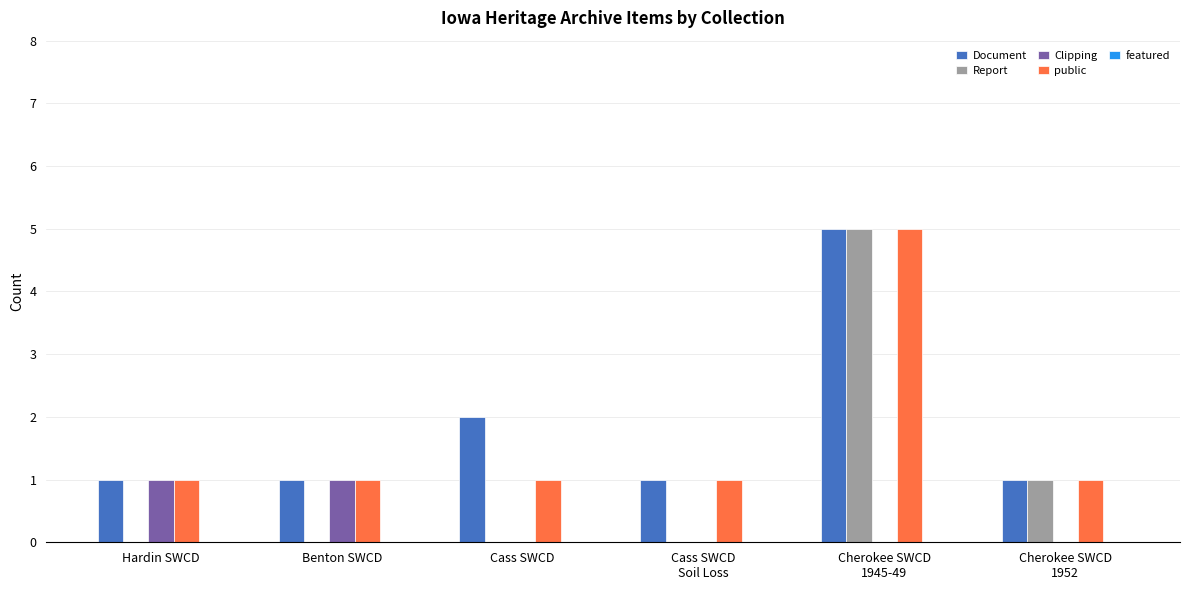

The public series shows 1 at Cass SWCD
Soil Loss. True or false?

True